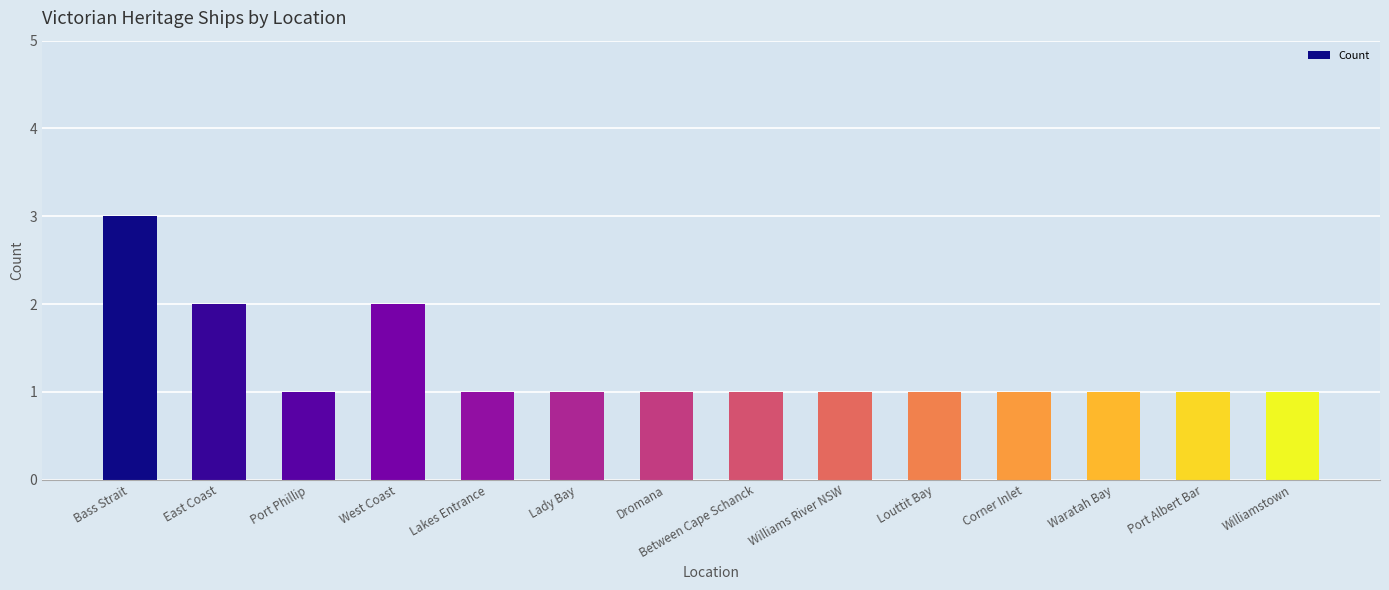

Does the chart contain any negative values?

No